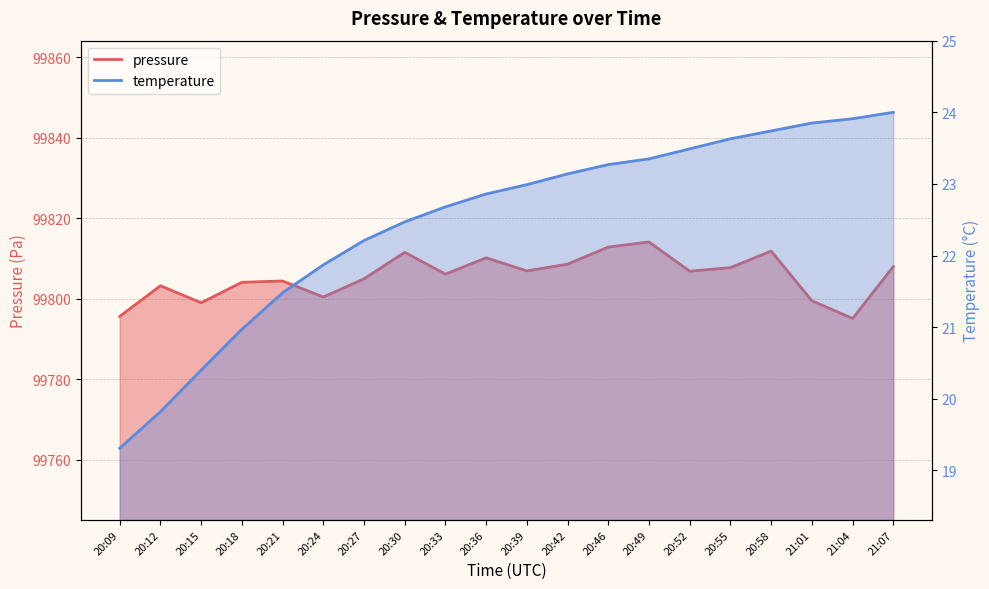

Reading left to right, list all the values displayed in this chart.

pressure: 20:09=99795.6	20:12=99803.2	20:15=99799.0	20:18=99804.1	20:21=99804.4	20:24=99800.4	20:27=99804.9	20:30=99811.5	20:33=99806.1	20:36=99810.1	20:39=99806.9	20:42=99808.6	20:46=99812.8	20:49=99814.1	20:52=99806.8	20:55=99807.7	20:58=99811.8	21:01=99799.5	21:04=99795.1	21:07=99808.0
temperature: 20:09=19.3	20:12=19.8	20:15=20.4	20:18=21.0	20:21=21.5	20:24=21.9	20:27=22.2	20:30=22.5	20:33=22.7	20:36=22.9	20:39=23.0	20:42=23.1	20:46=23.3	20:49=23.4	20:52=23.5	20:55=23.6	20:58=23.7	21:01=23.9	21:04=23.9	21:07=24.0